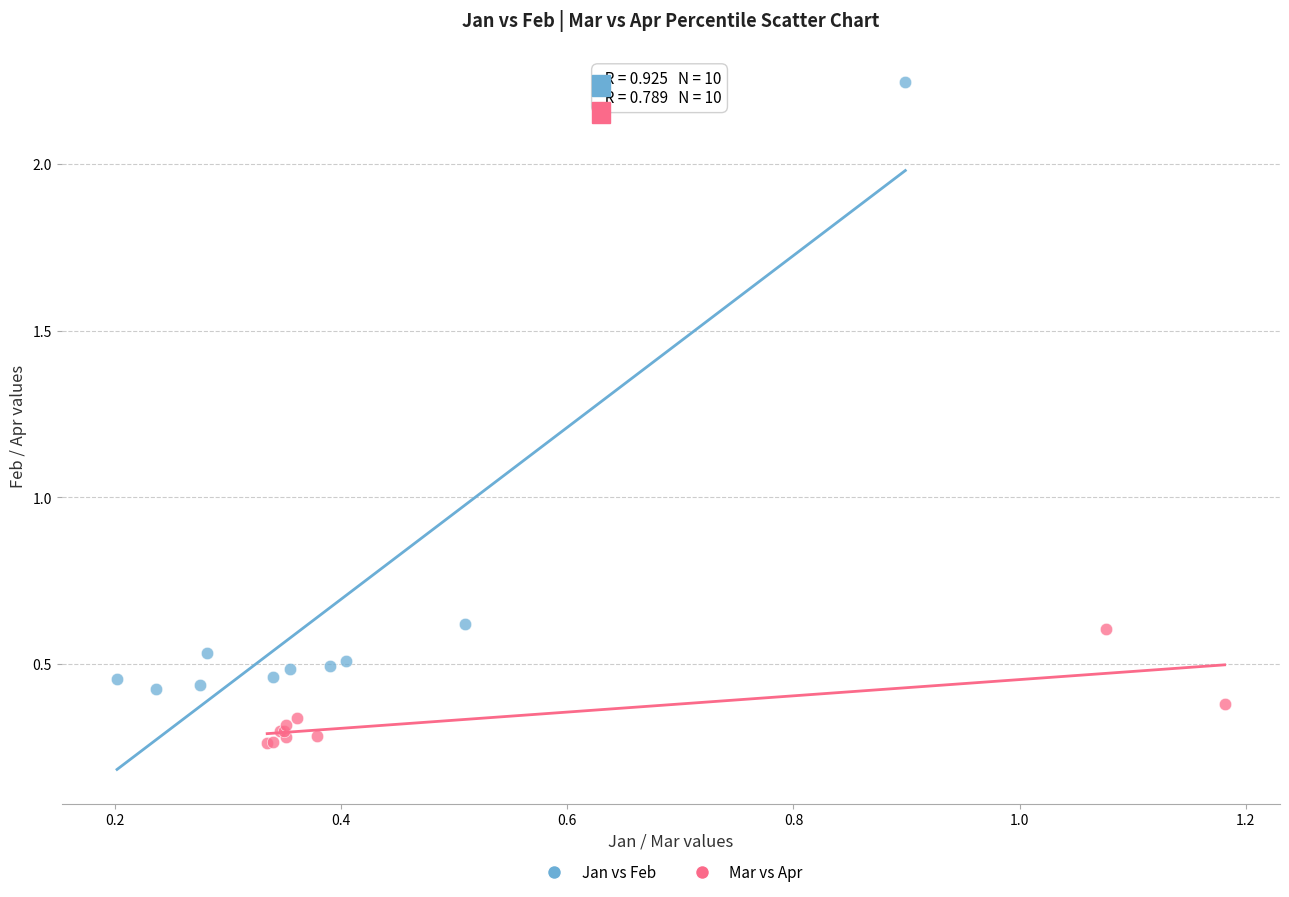

Which series contains the lowest Y value?

Mar vs Apr